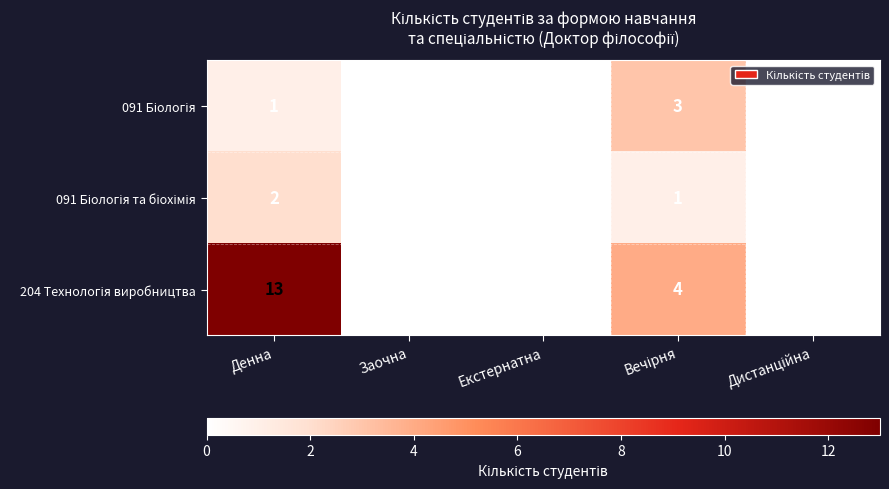

At how many categories does at least one series exceed 10?

1